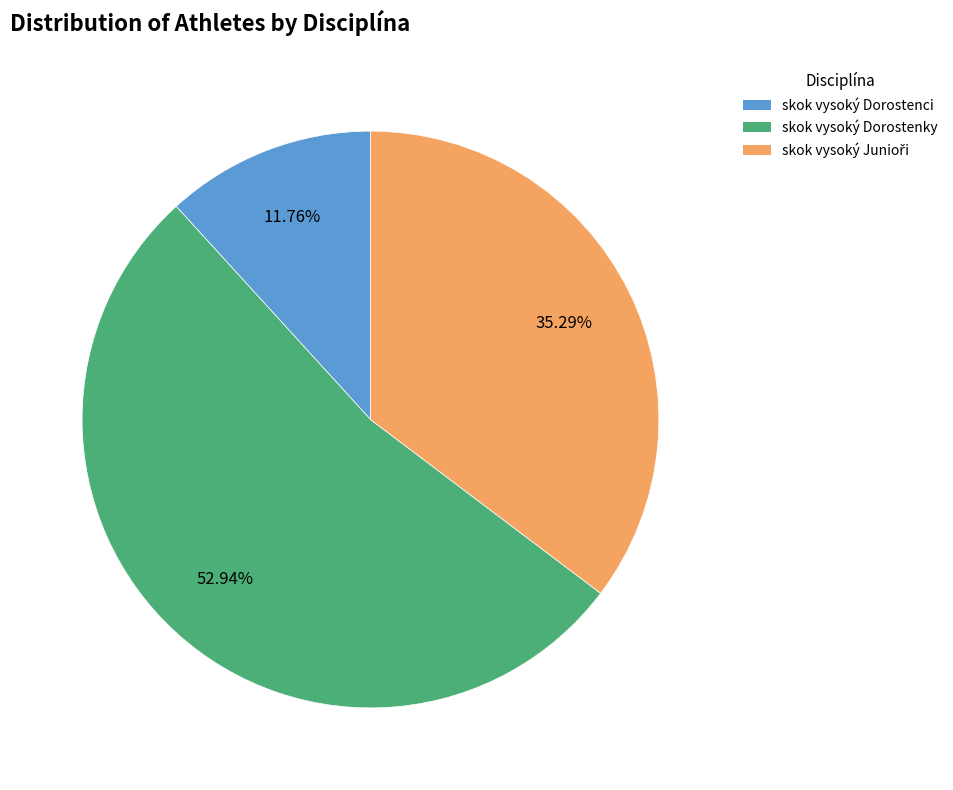

Is the sum of skok vysoký Dorostenci and skok vysoký Dorostenky greater than half?

Yes